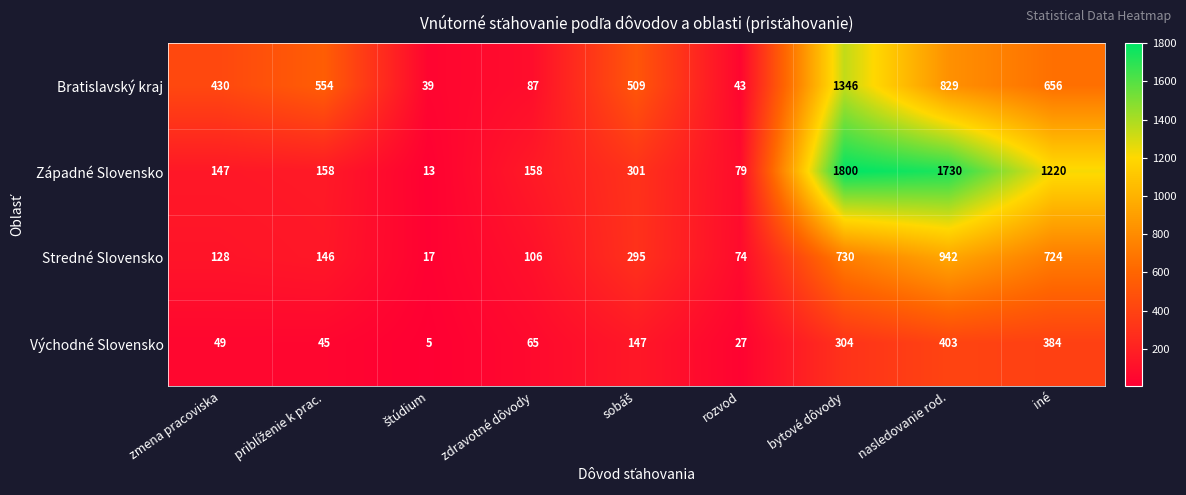

Count the number of categories in the chart.

9